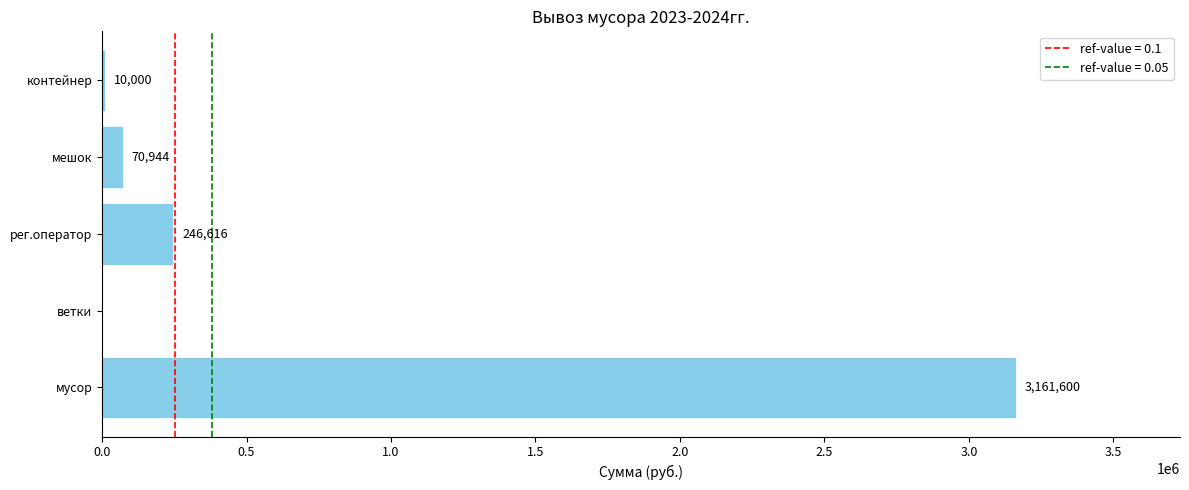

Approximately how many times larger is the value at мешок compared to контейнер?

7.1